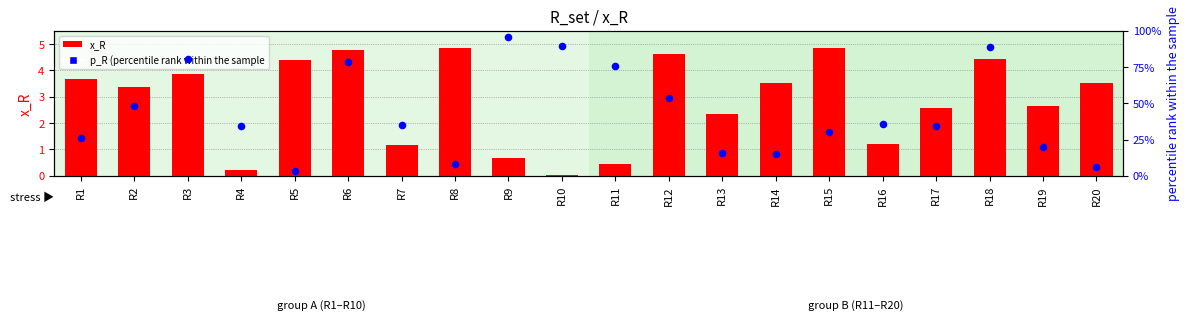

Which series reaches the minimum Y coordinate?

x_R